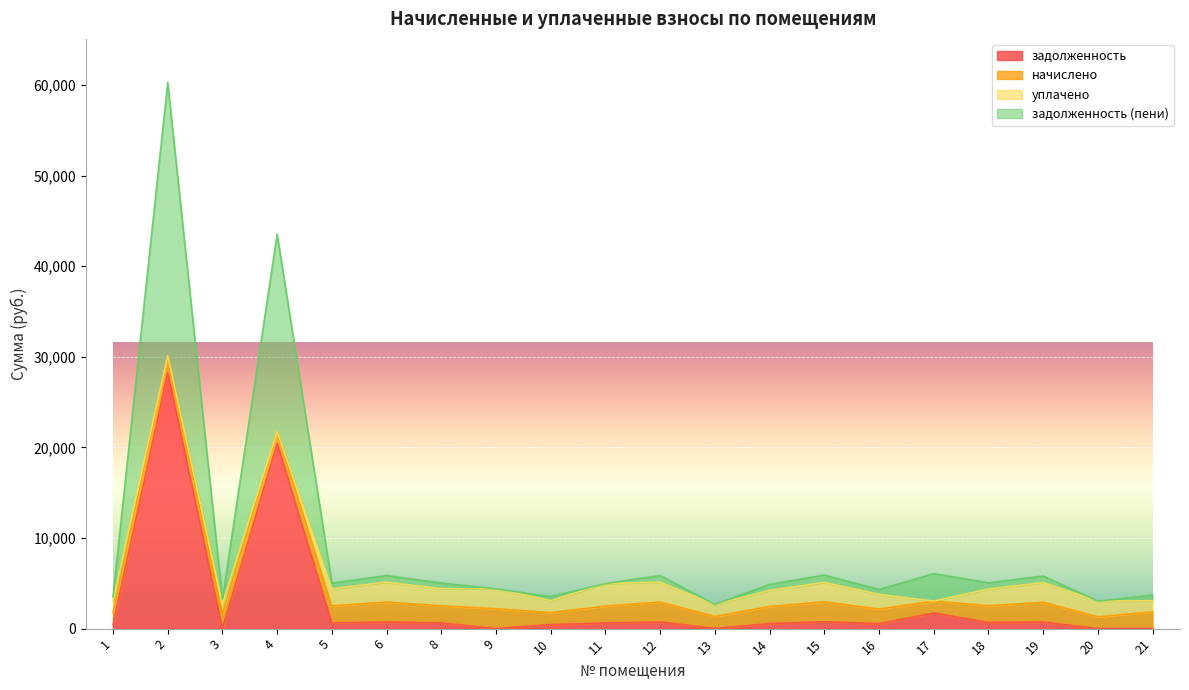

What is the highest value of the задолженность series?

28241.9